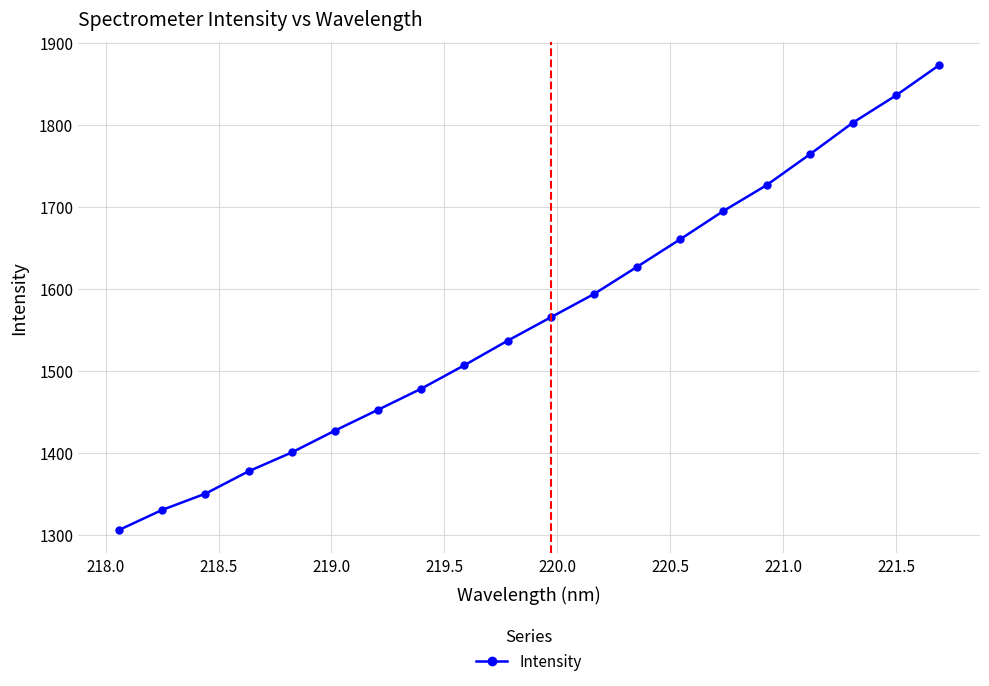

What is the value of the 1st point from the left?

1306.4